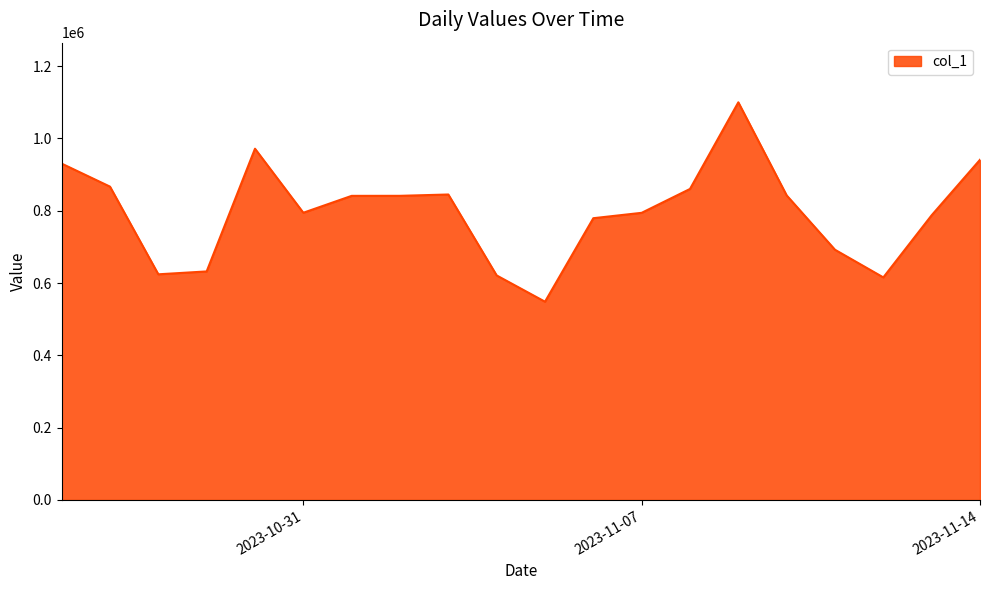

What is the greatest value displayed?

1099687.9